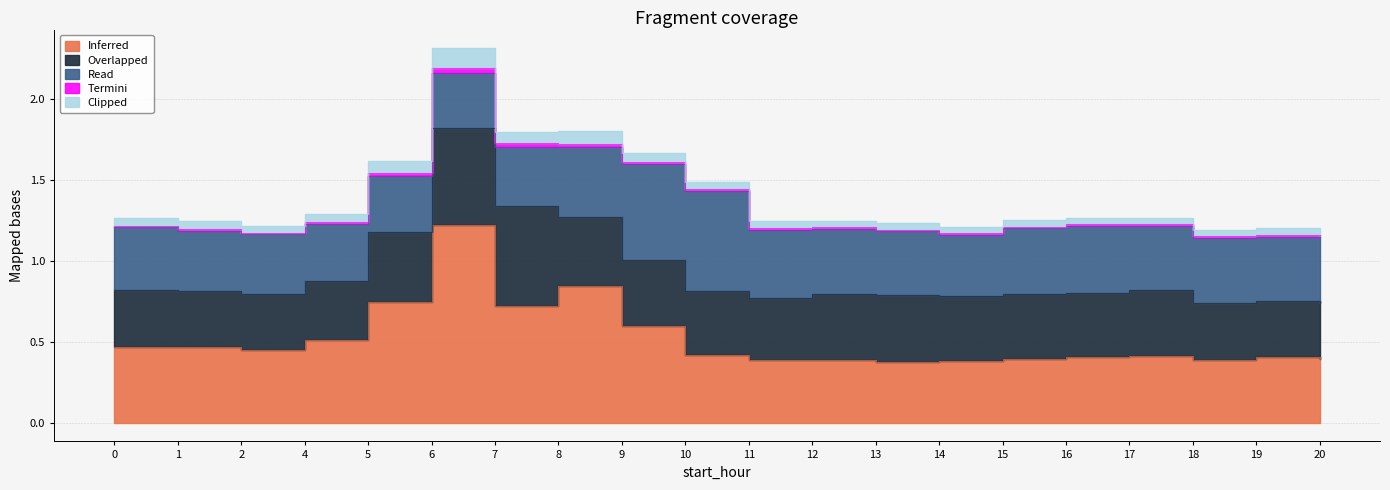

What is the value of the Read point at the 20th from the left?

0.4